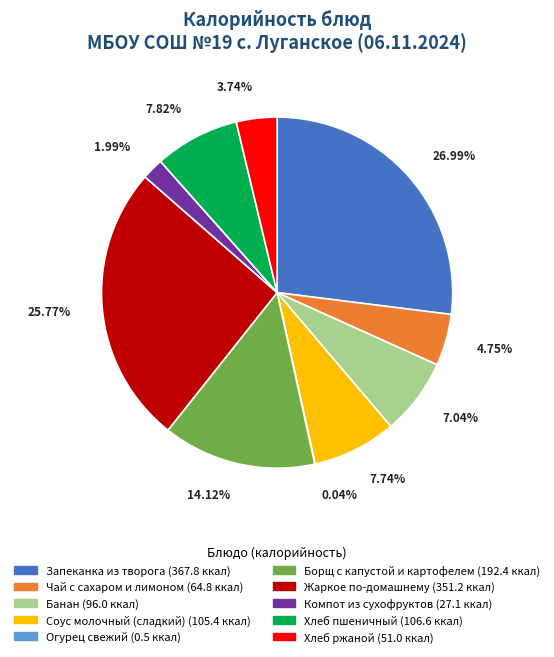

Which category has the biggest portion of the pie?

Запеканка из творога